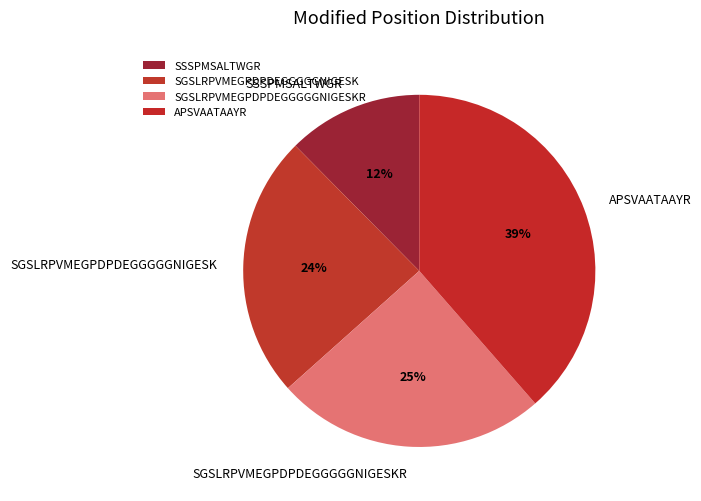

How many slices are in this pie chart?

4